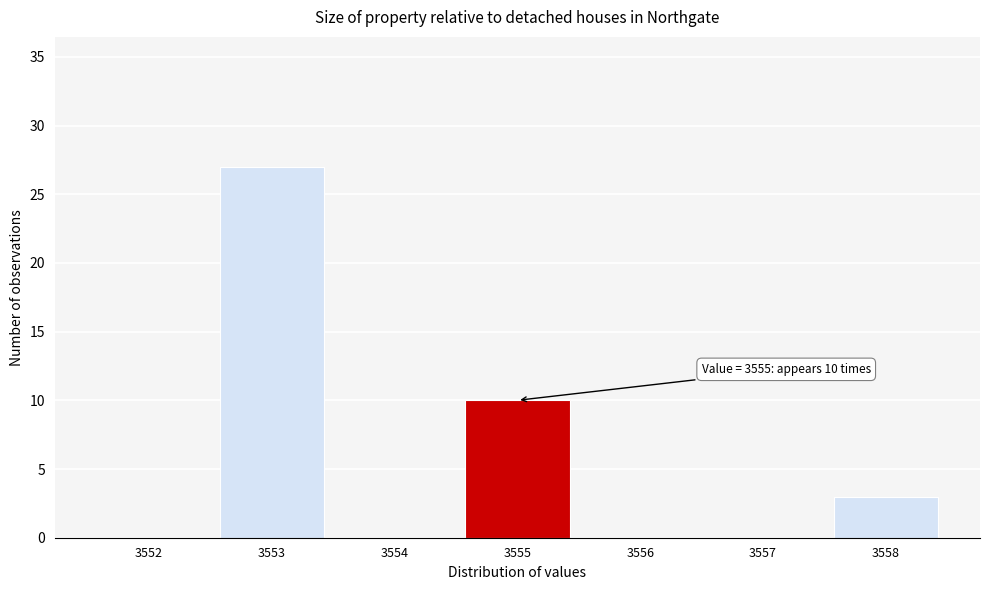

Reading right to left, extract all data points from this chart.

3558=3	3557=0	3556=0	3555=10	3554=0	3553=27	3552=0